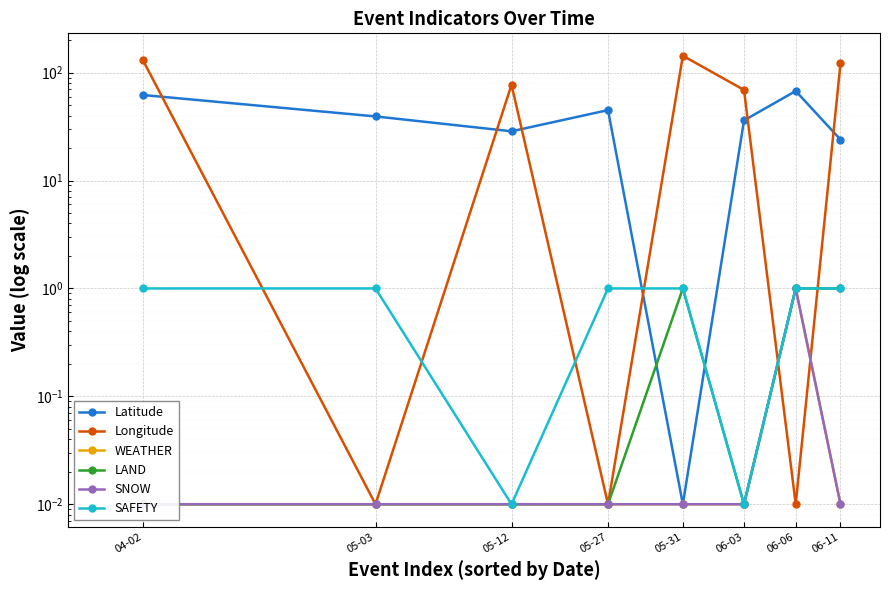

Which series changed the most between 05-03 and 06-03?

Longitude